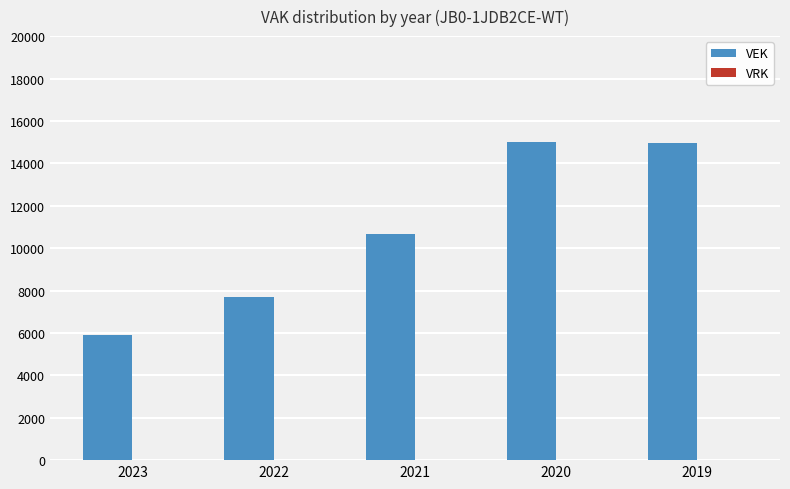

True or false: the data shows 7580 at 2020.

False